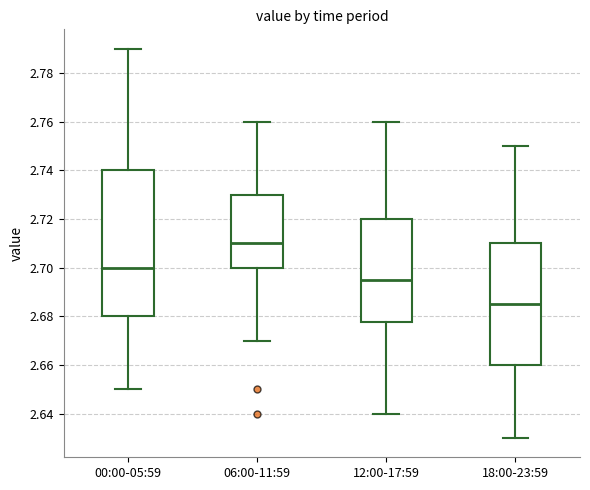

Reading left to right, read every box against the y-axis: the position of its median line, the range the box covers, and the ends of its whiskers. The values are not printed on the chart, so give them approximately, as read against the axis.

00:00-05:59: median 2.700, box 2.680 to 2.740, whiskers 2.650 to 2.790
06:00-11:59: median 2.710, box 2.700 to 2.730, whiskers 2.670 to 2.760
12:00-17:59: median 2.696, box 2.678 to 2.720, whiskers 2.640 to 2.760
18:00-23:59: median 2.686, box 2.660 to 2.710, whiskers 2.630 to 2.750